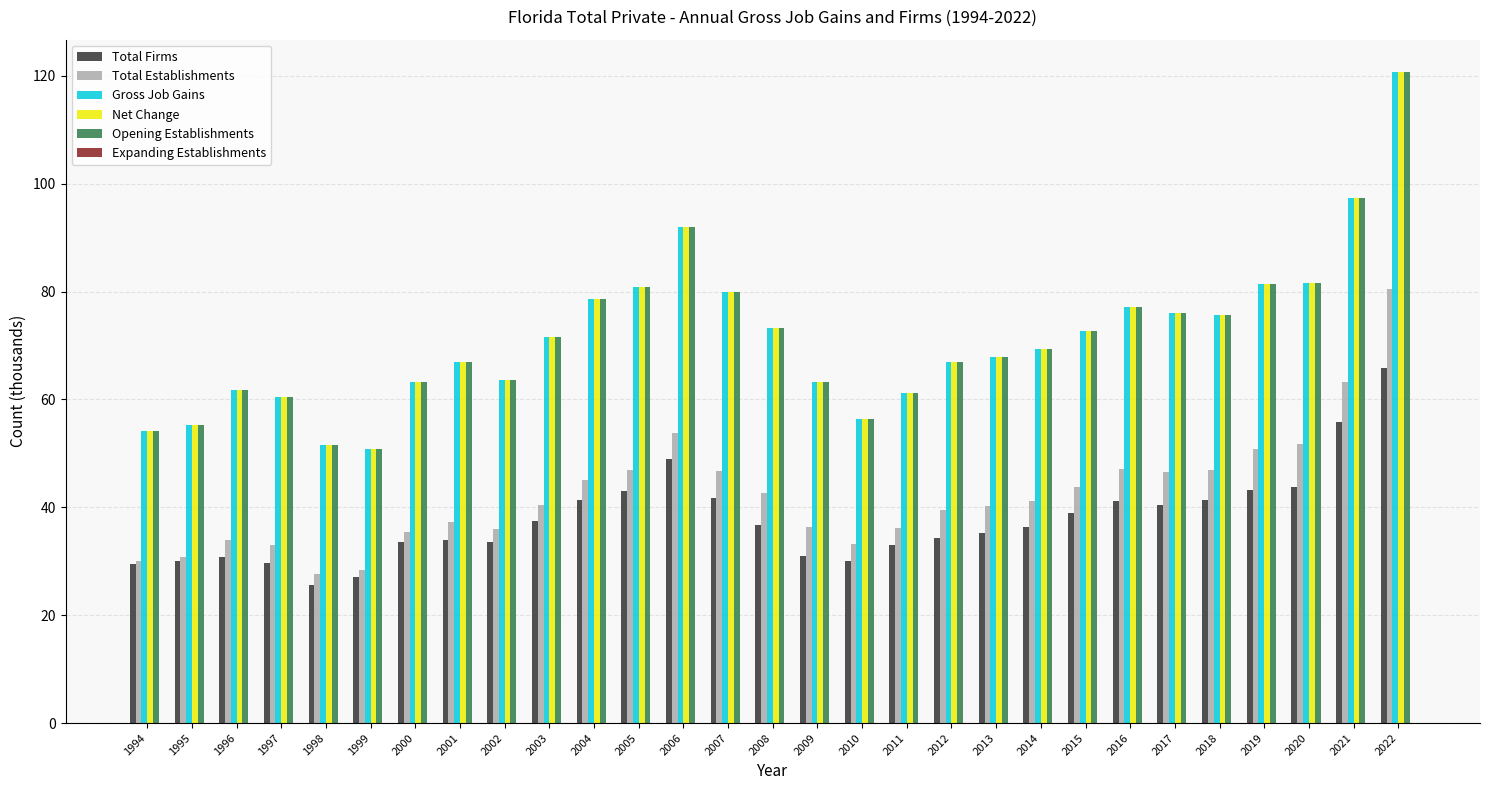

What is the total value across all series at 2022?

508.2